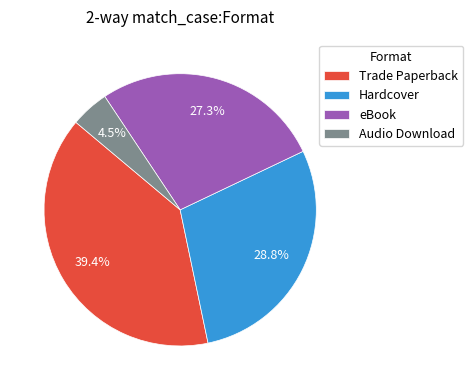

What is the ratio of the value at Trade Paperback to the value at Hardcover?

1.4